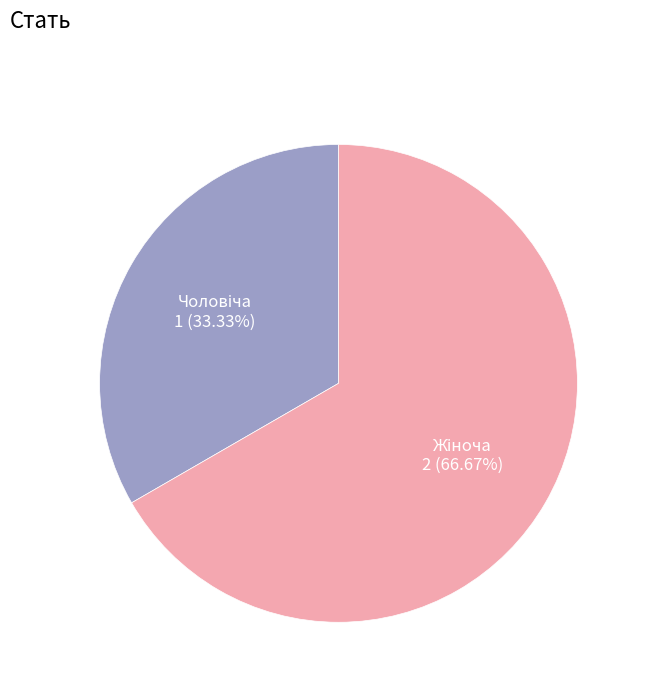

Is there a majority slice in this chart?

Yes